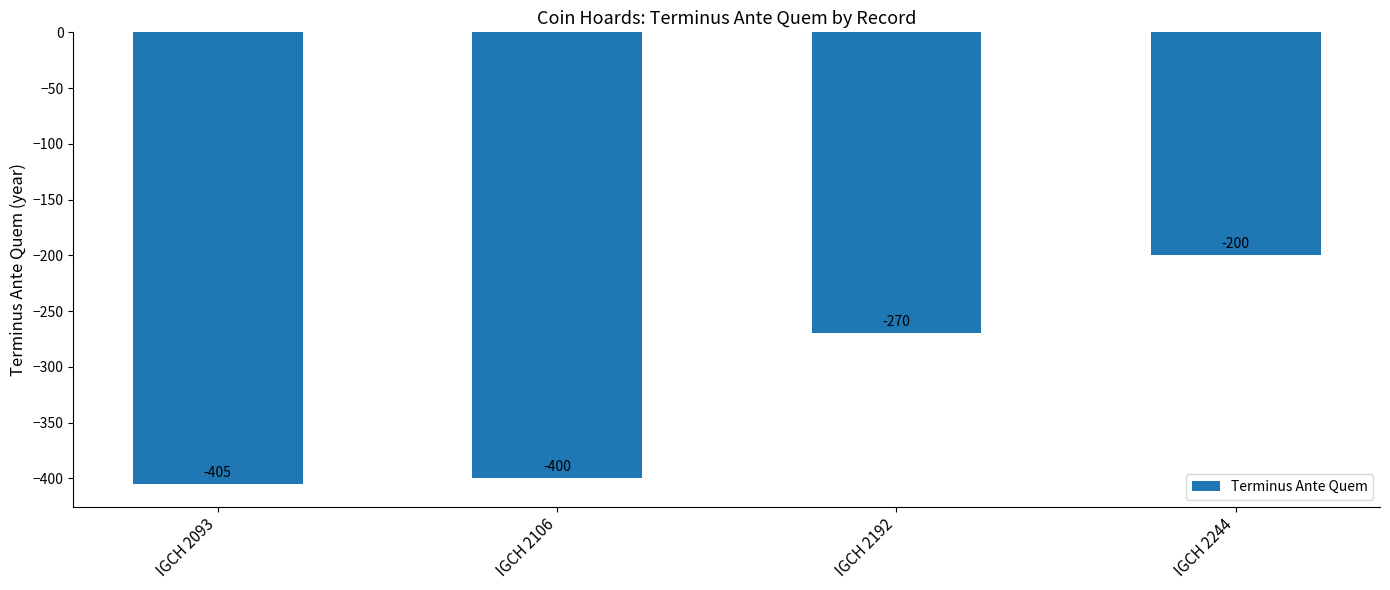

What is the smallest value displayed?

-405